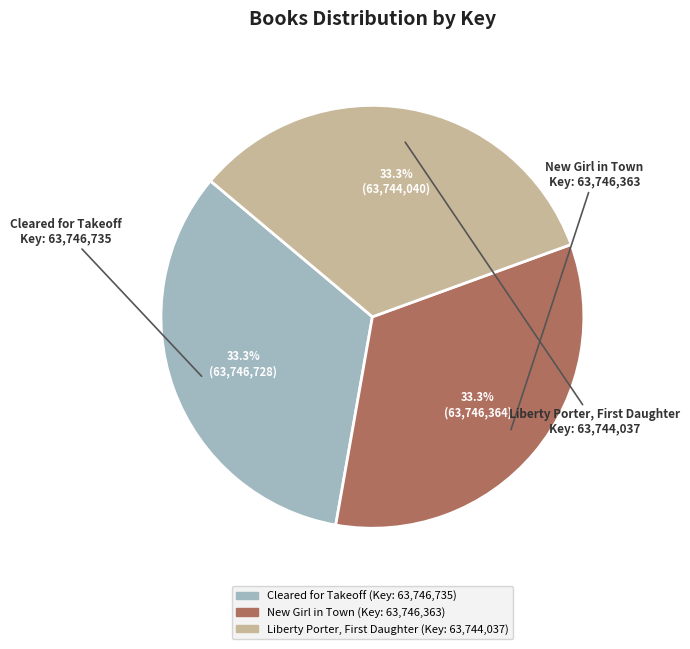

Is there any slice that represents more than half of the pie?

No